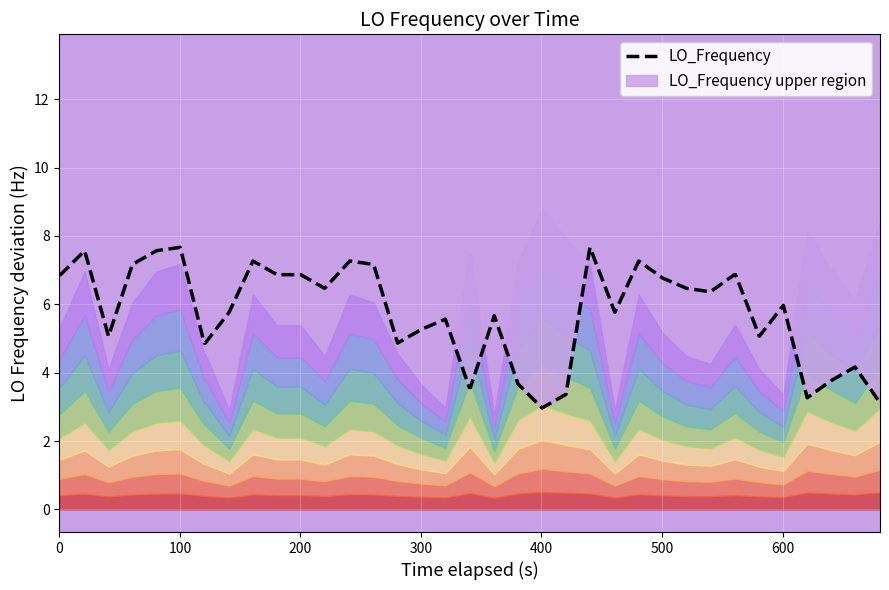

What is the difference between the maximum and minimum values?

4.7